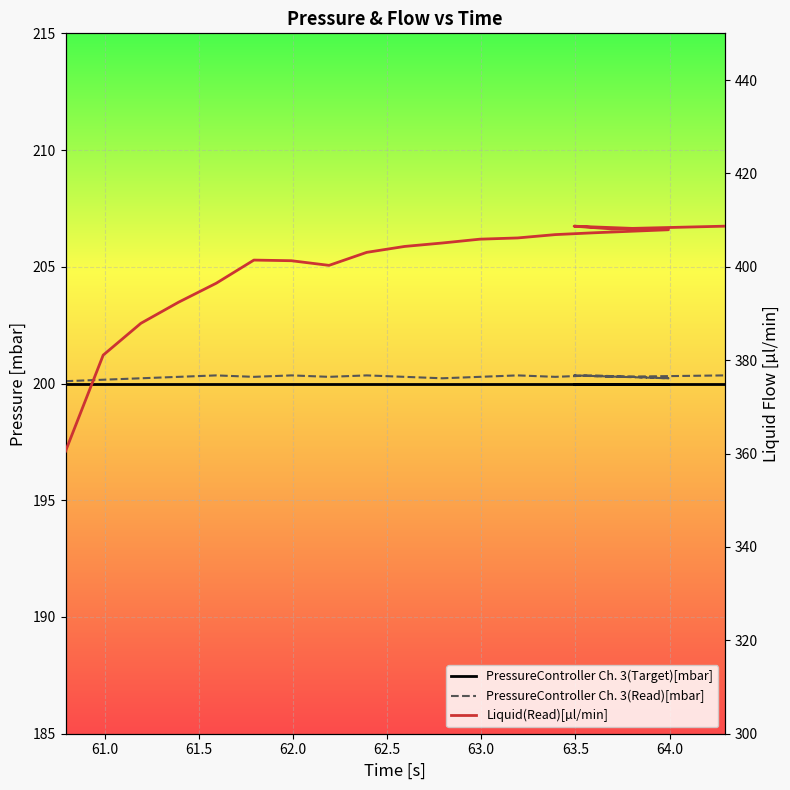

Is the value of PressureController Ch. 3(Target)[mbar] at 17 greater than the value of PressureController Ch. 3(Read)[mbar] at 18?

No